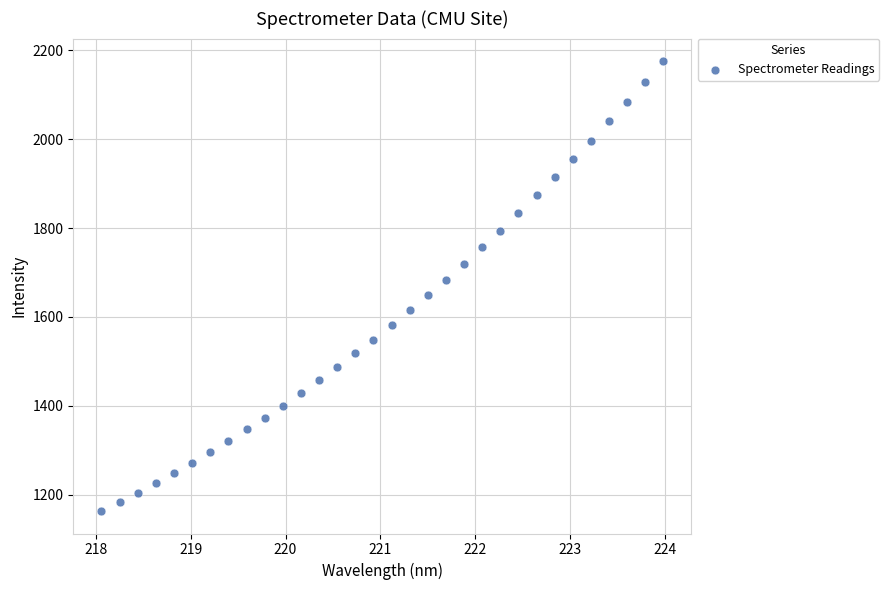

What is the range of X values (max minus min)?

5.9